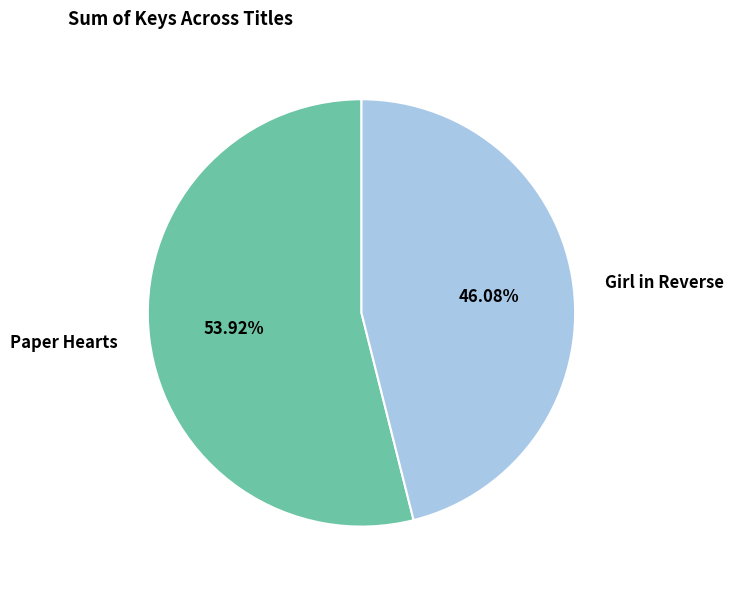

Which has a higher value, Girl in Reverse or Paper Hearts?

Paper Hearts